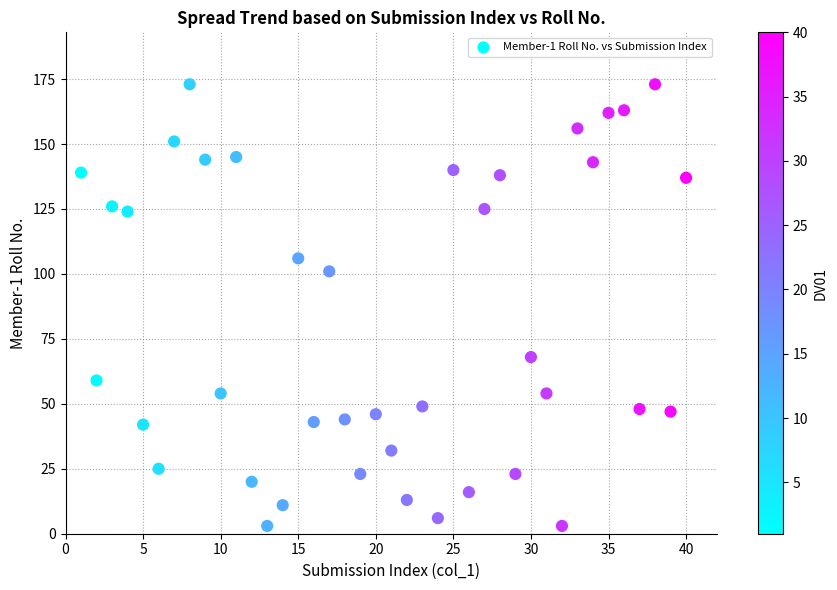

What Y value in the scatter plot is closest to 88?

101